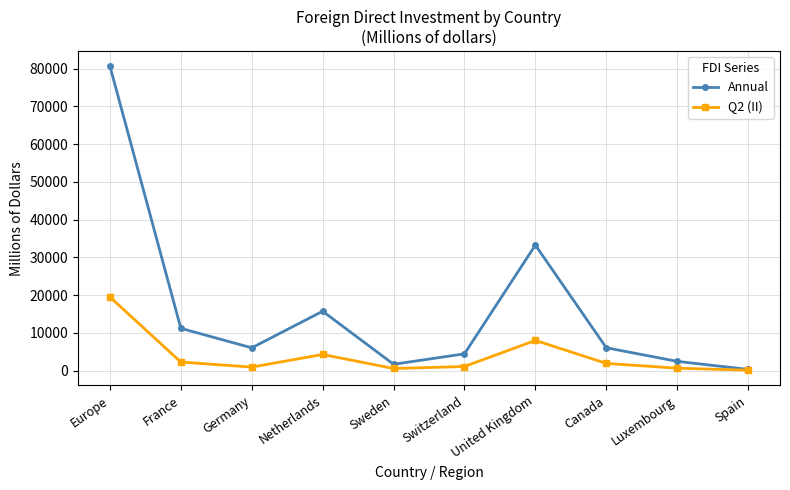

At which label is Q2 (II) closest to 9821?

United Kingdom